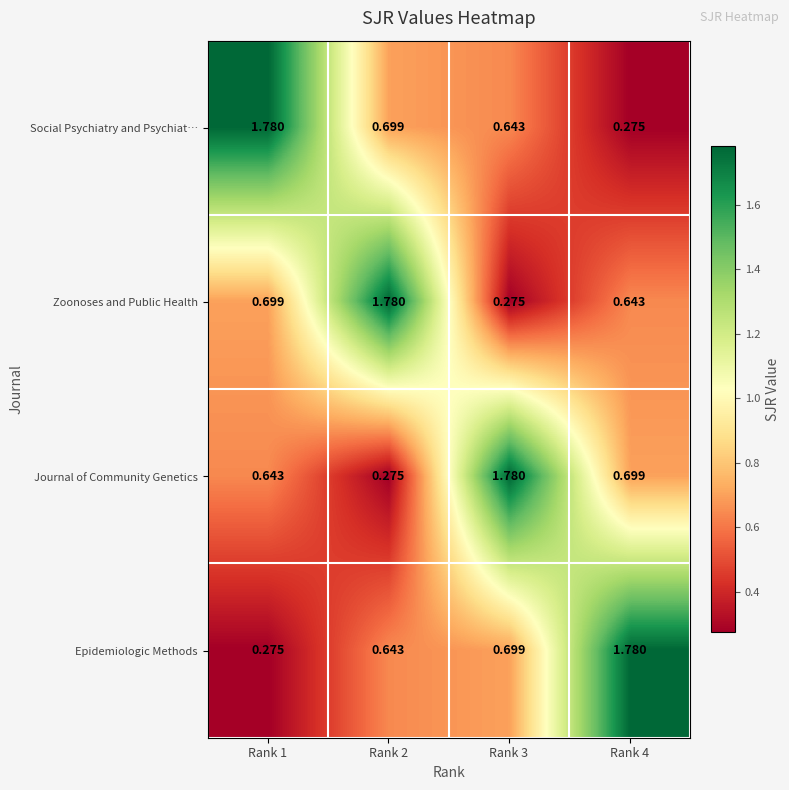

Rank the series at Rank 2 from highest to lowest value.

Zoonoses and Public Health, Social Psychiatry and Psychiat…, Epidemiologic Methods, Journal of Community Genetics